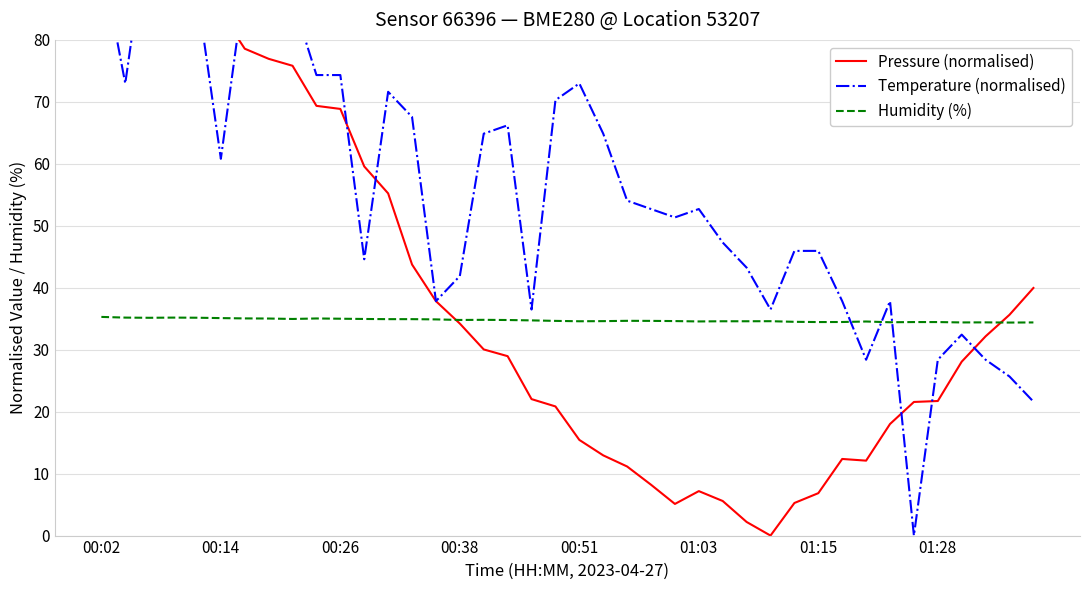

What is the spread (max minus min) of values at 22?

42.9